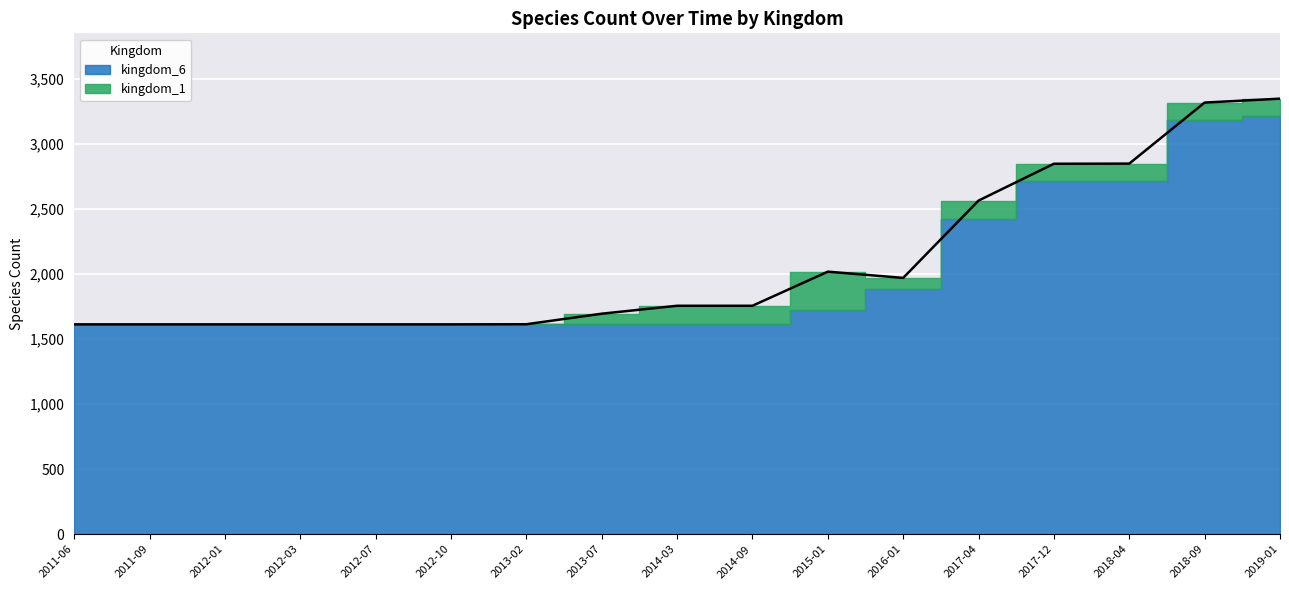

What is the label of the 12th point from the left?

2016-01